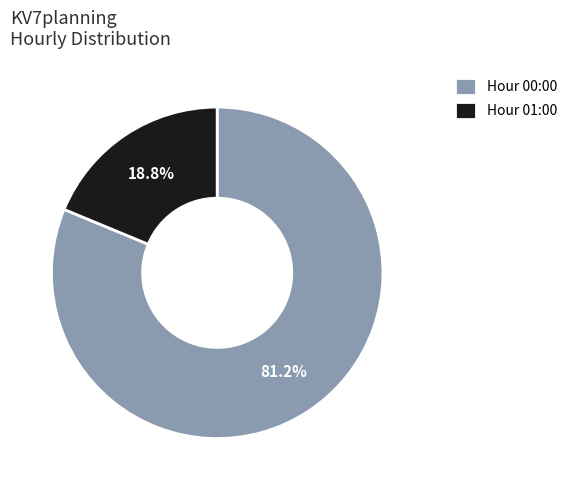

To the nearest percent, what is the average slice percentage?

50%